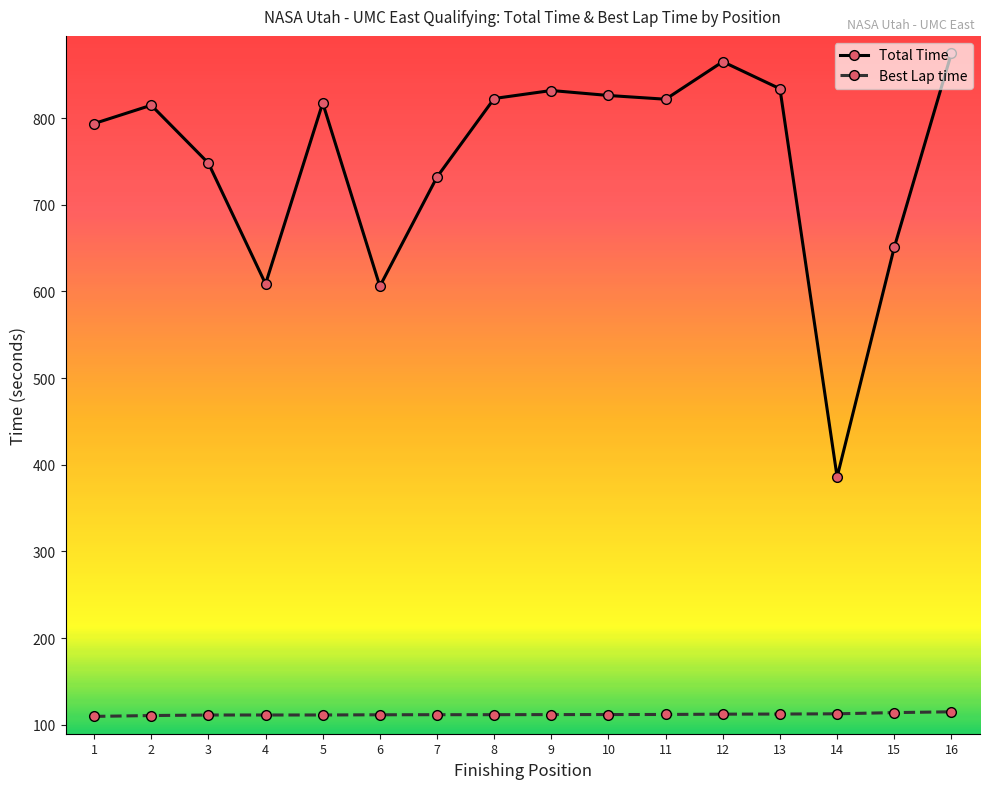

Rank the series by their average value, from highest to lowest.

Total Time, Best Lap time